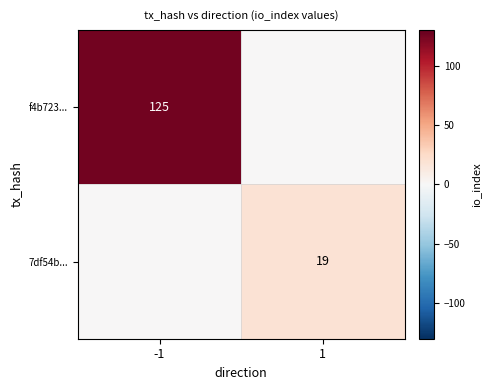

The 7df54b... series shows 19 at 1. True or false?

True